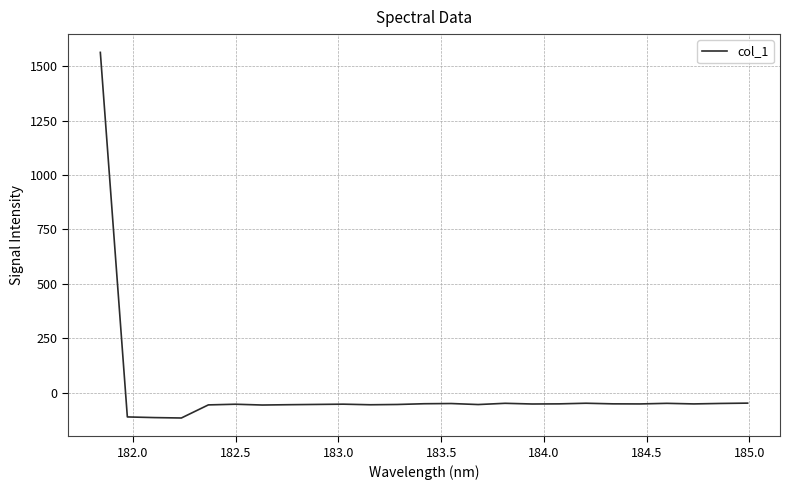

What is the average value?

4.5